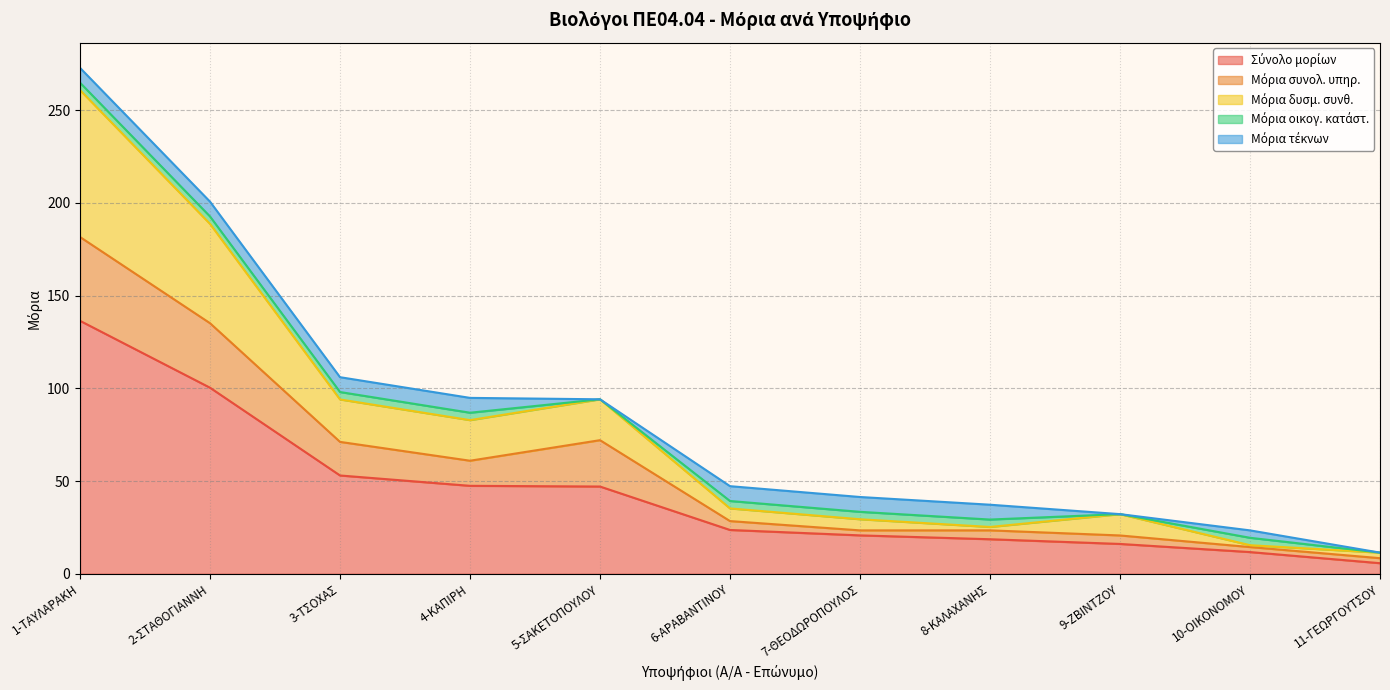

At which category is the sum across all series the highest?

1-ΤΑΥΛΑΡΑΚΗ